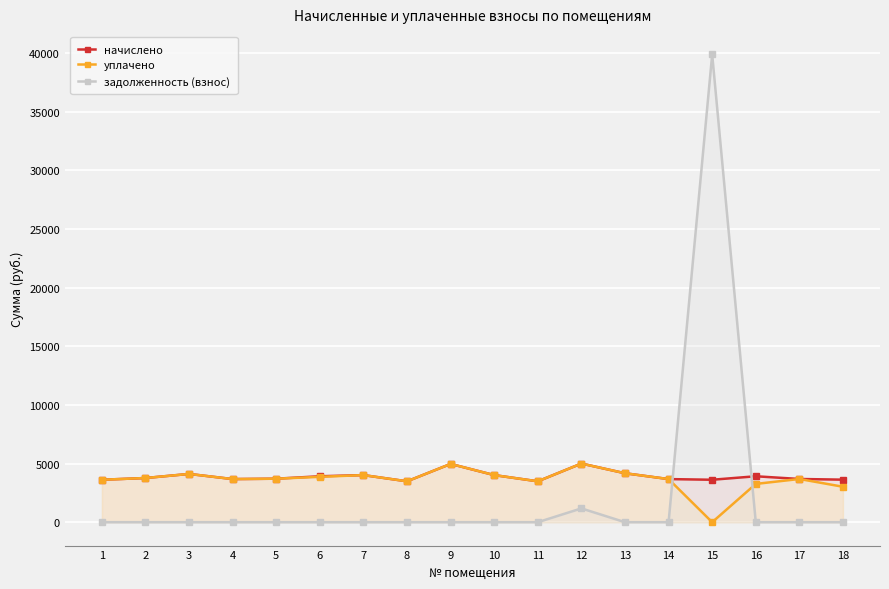

How many intersections are there between начислено and задолженность (взнос)?

2